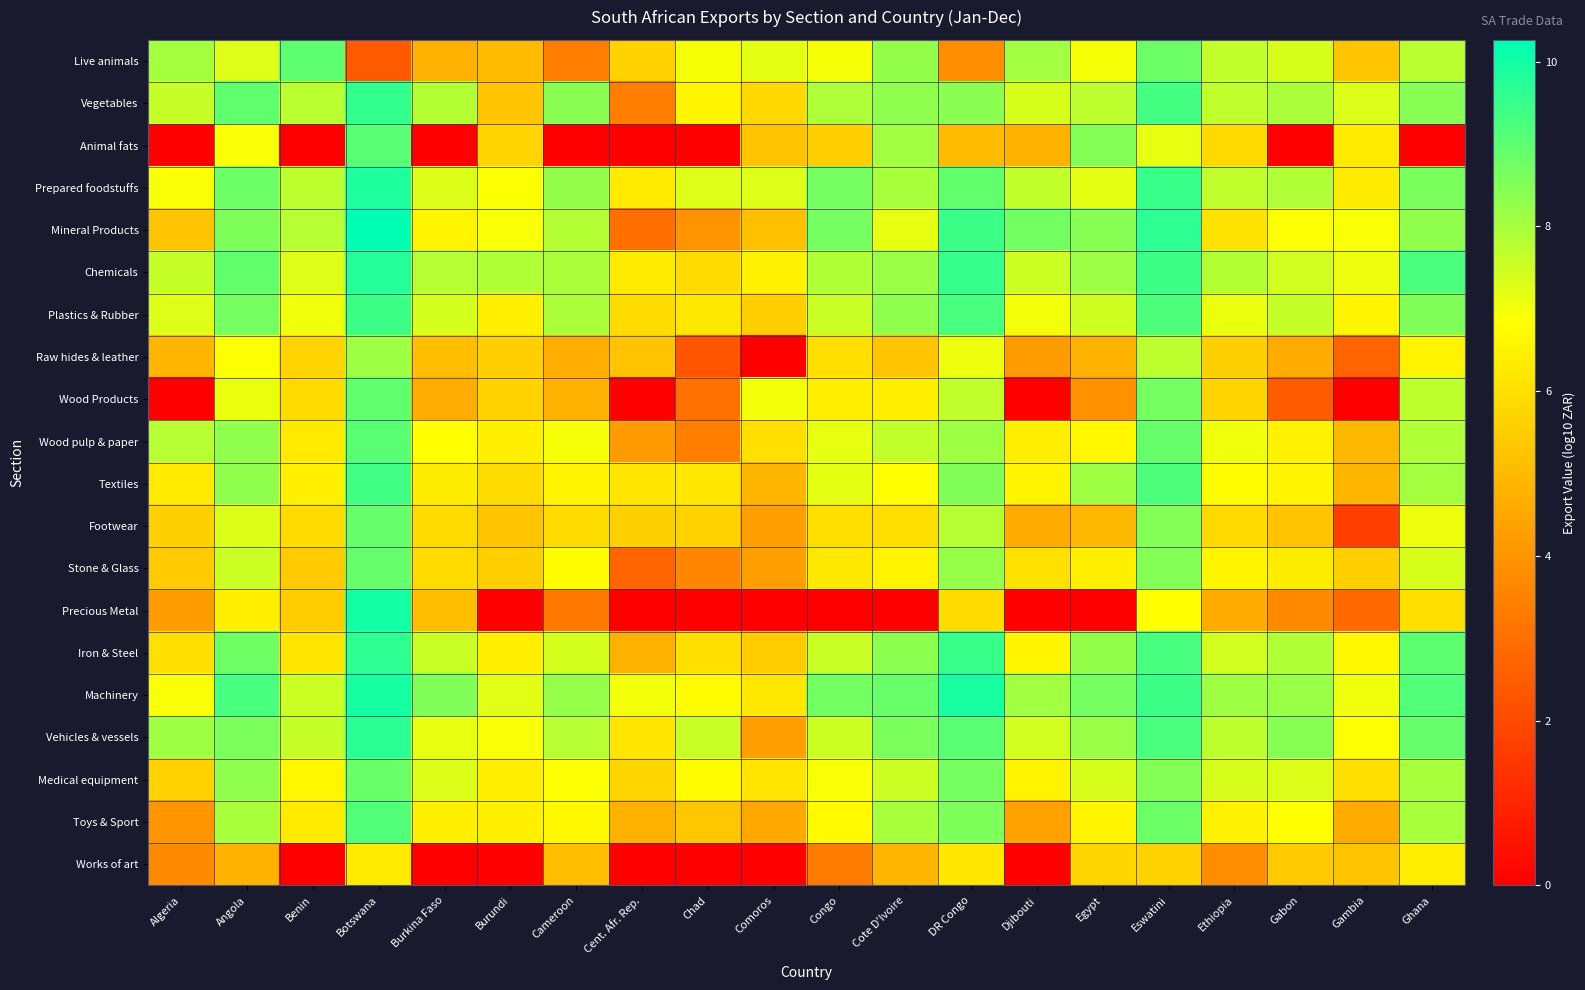

At which category is the sum across all series the highest?

Botswana